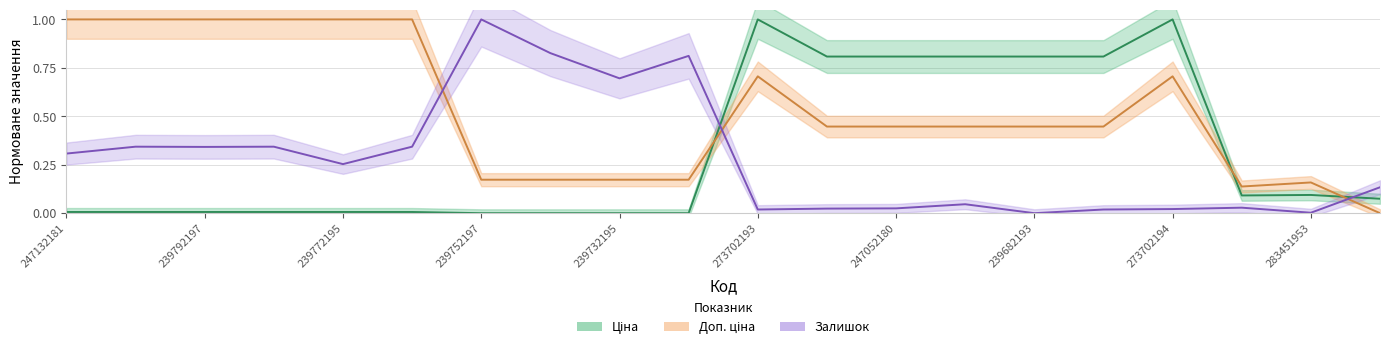

List the series in order of their peak value, lowest first.

Ціна, Доп. ціна, Залишок